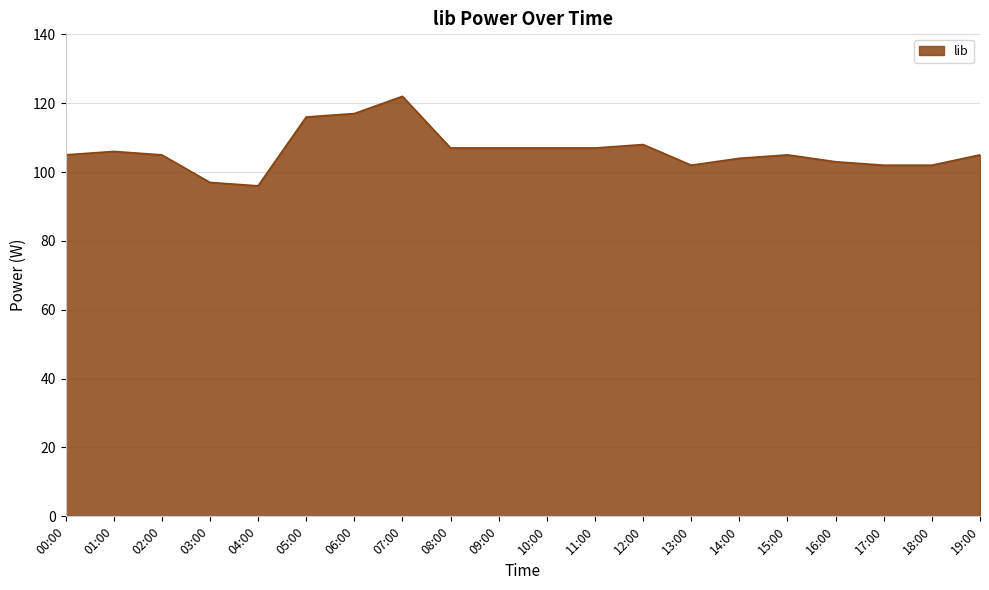

What position from the right is 01:00?

19